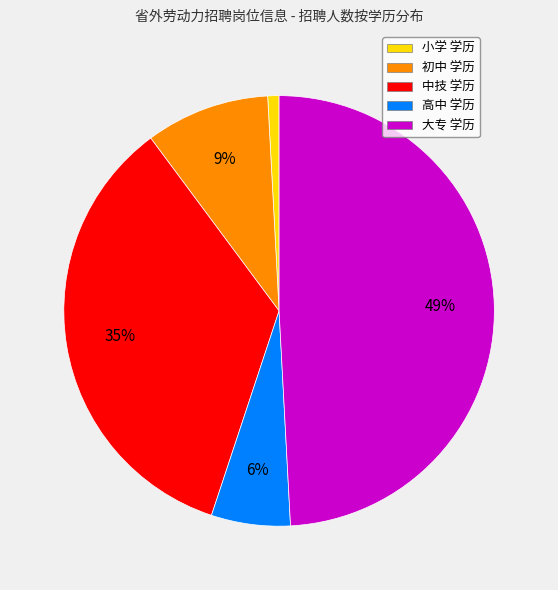

To the nearest percent, what portion does 小学 represent?

1%